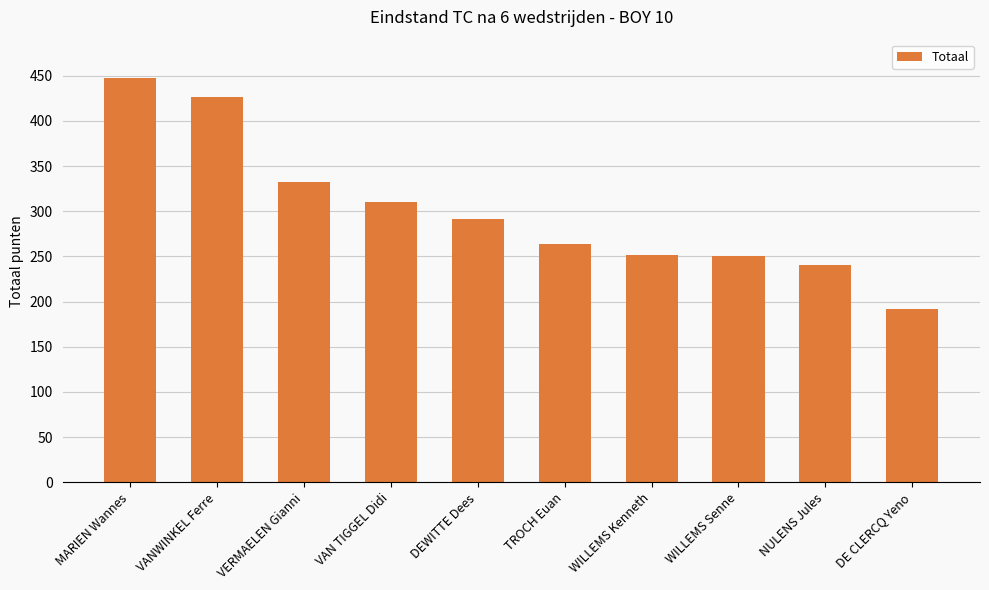

At which category does the chart reach its minimum across all series?

DE CLERCQ Yeno